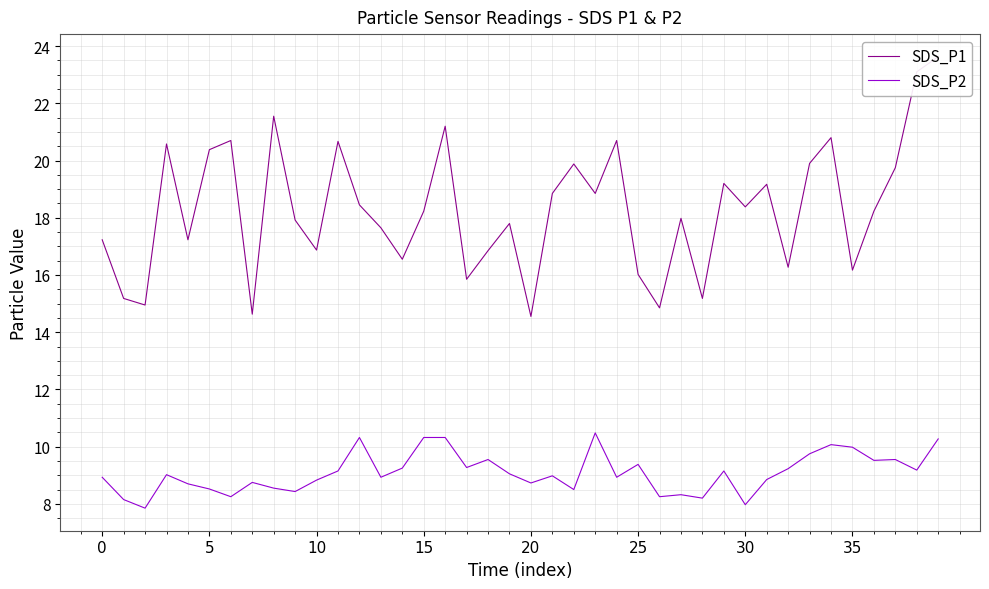

What is the label of the 26th point from the left?

25